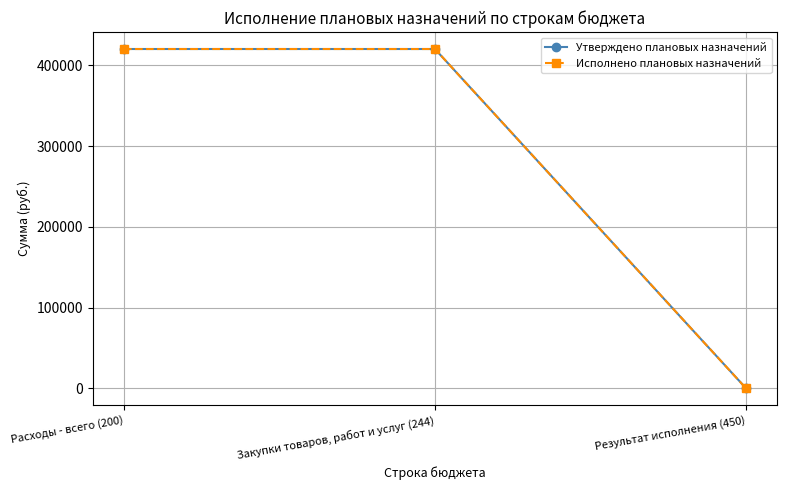

Does the chart have visible grid lines?

Yes